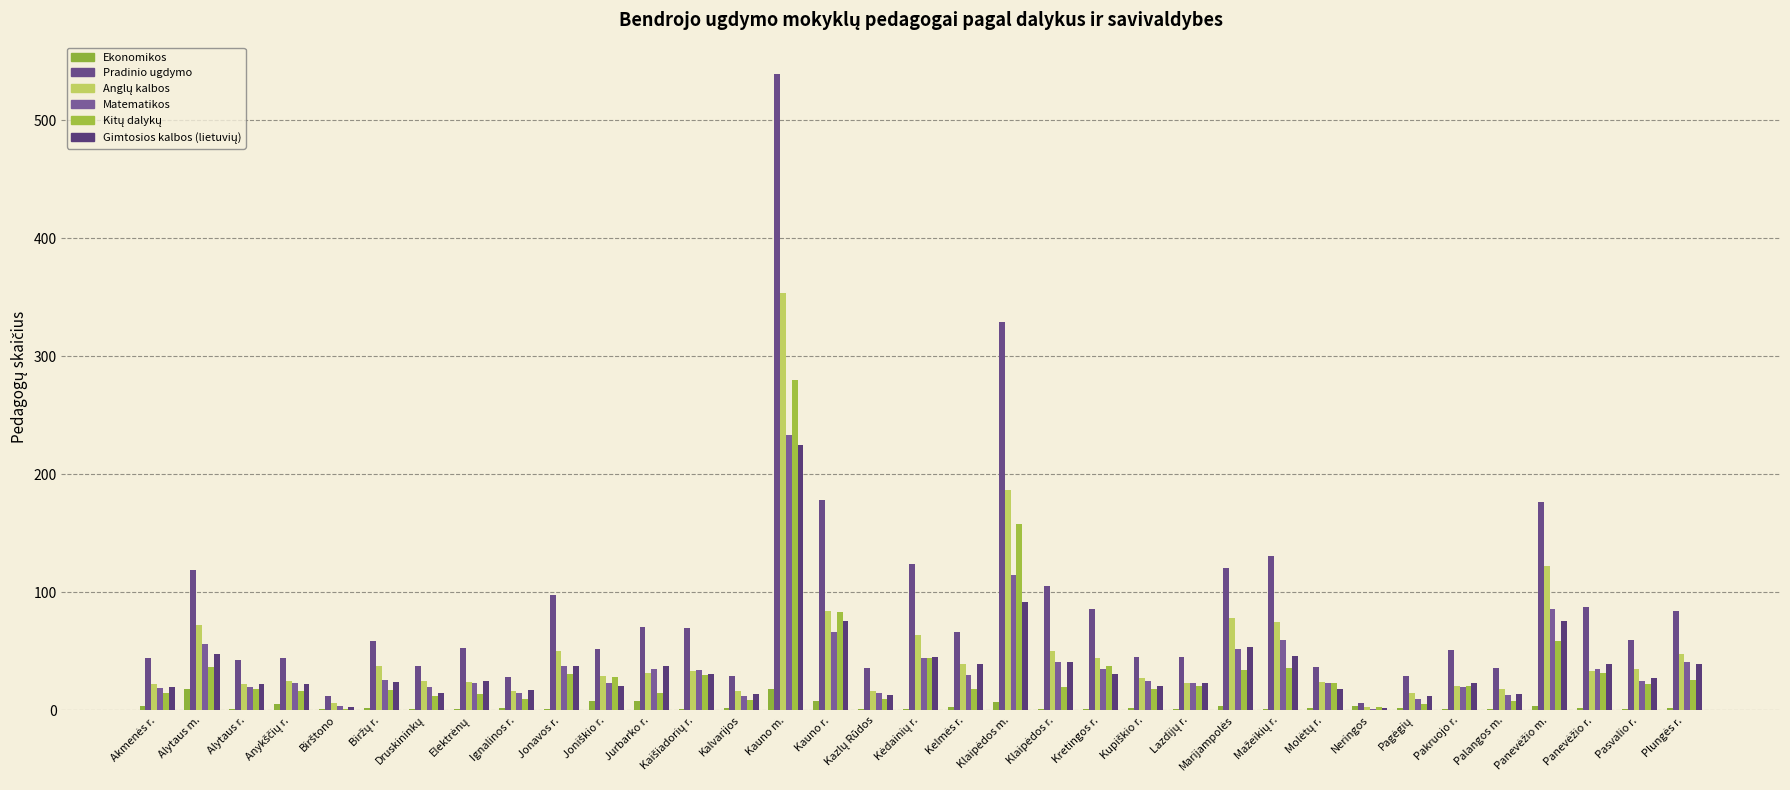

Does the chart contain stacked bars?

No